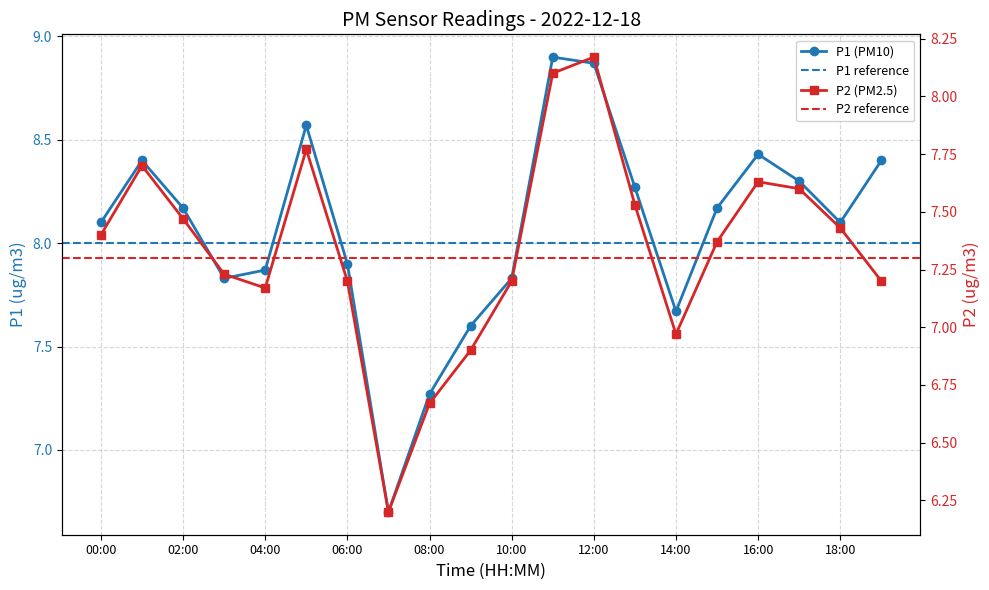

Rank the categories by P2 value from lowest to highest.

07:00, 08:00, 09:00, 14:00, 04:00, 06:00, 10:00, 19:00, 03:00, 15:00, 00:00, 18:00, 02:00, 13:00, 17:00, 16:00, 01:00, 05:00, 11:00, 12:00